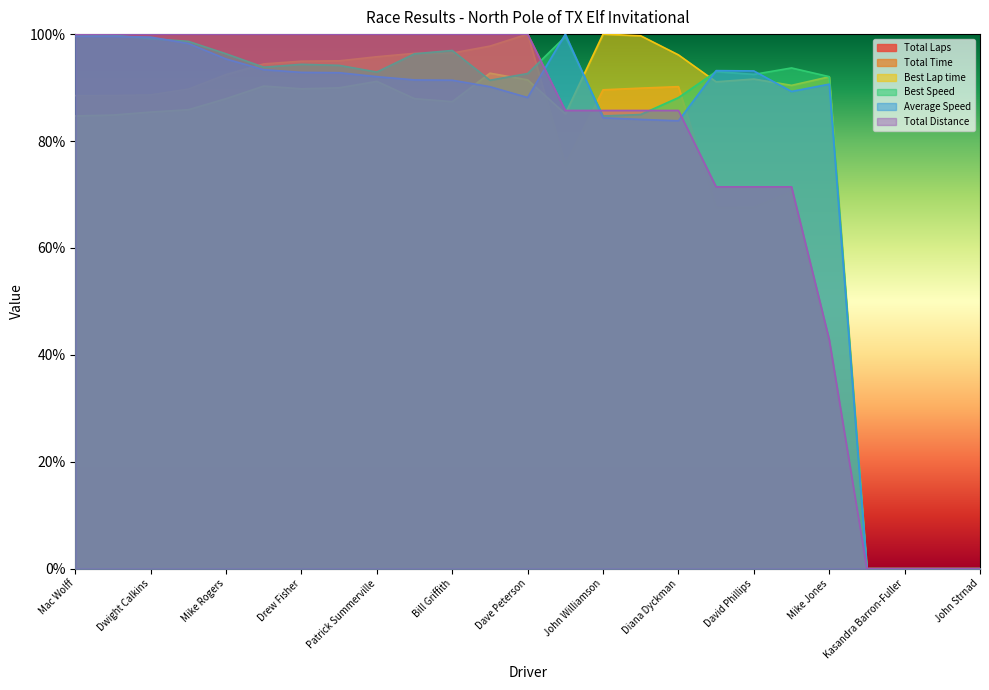

Does the chart display data point markers on the line(s)?

No